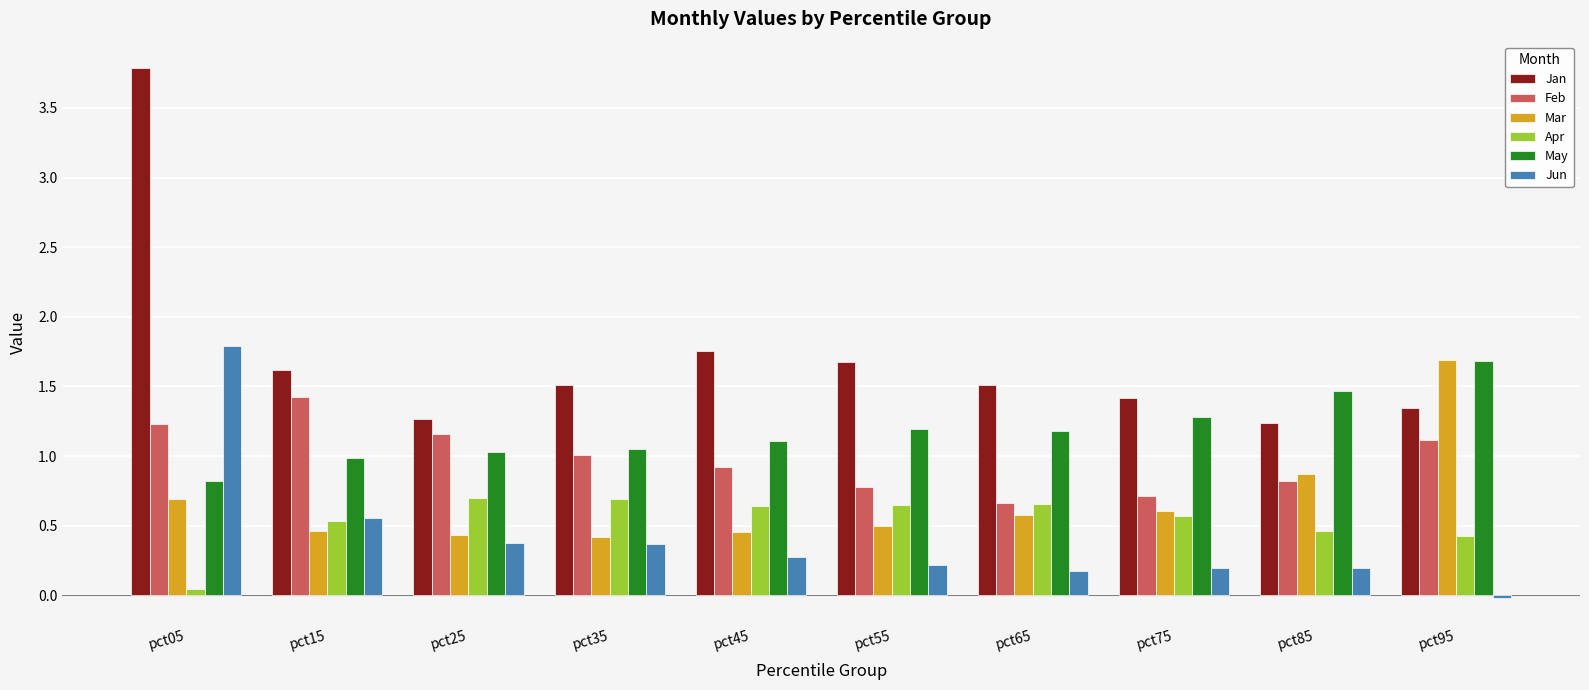

Is the value of Mar at pct05 greater than the value of Jun at pct05?

No